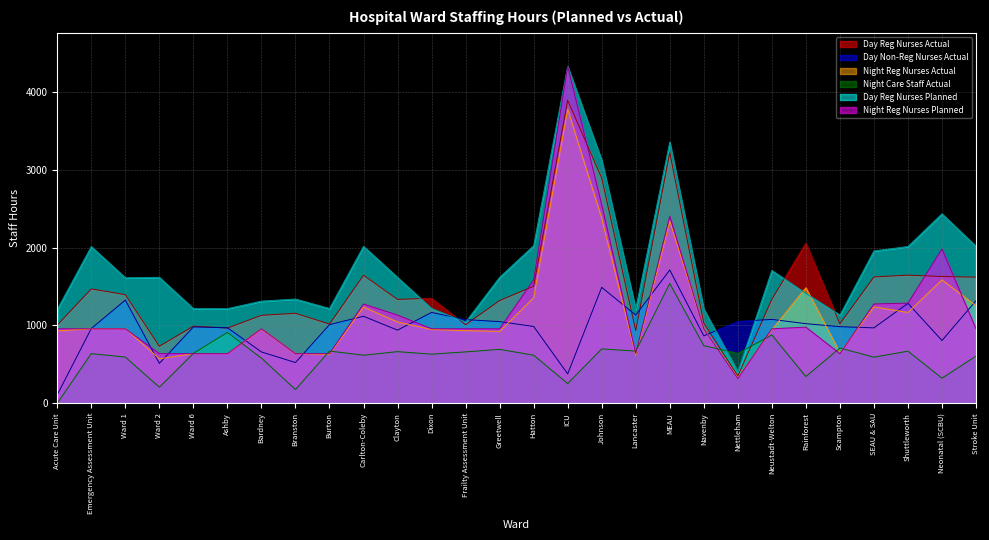

The value of Night Care Staff Actual at Neonatal (SCBU) is 554.3. True or false?

False